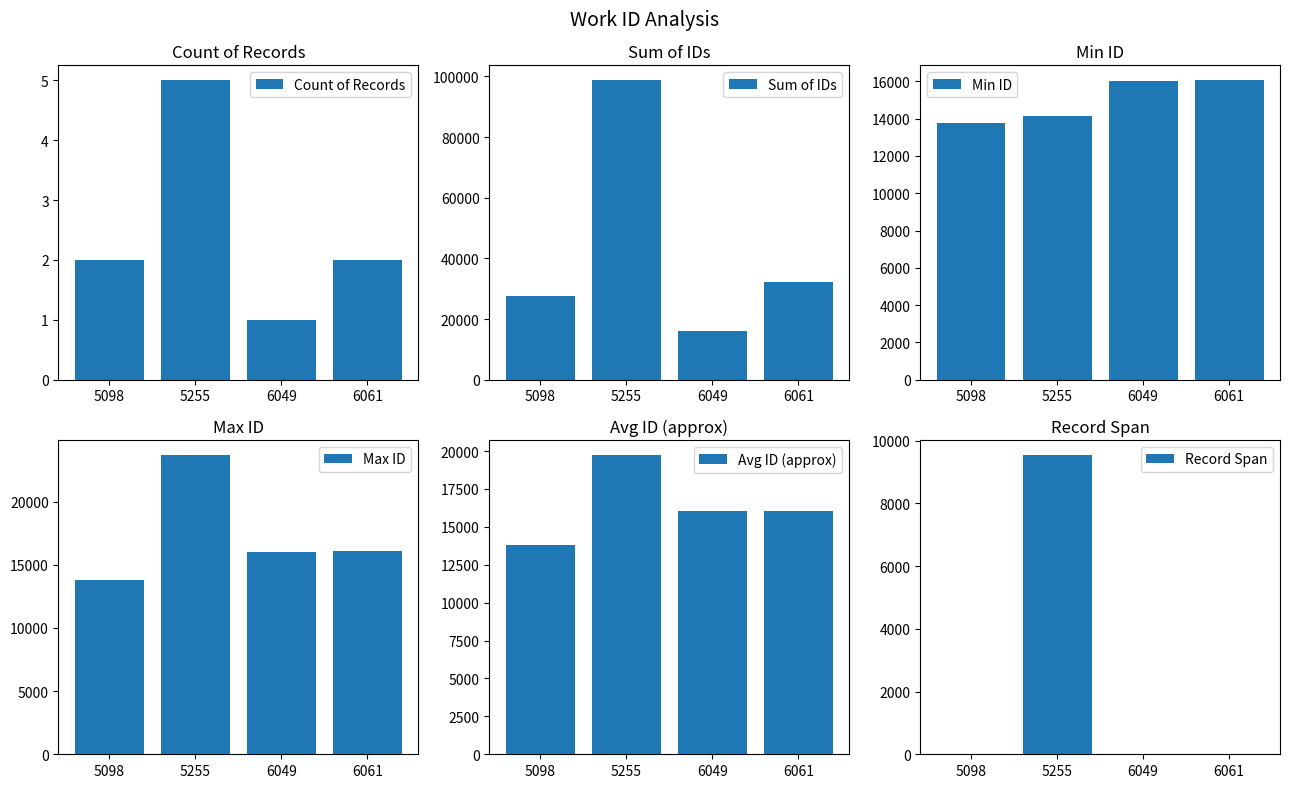

At which label is Sum of IDs closest to 57381?

6061